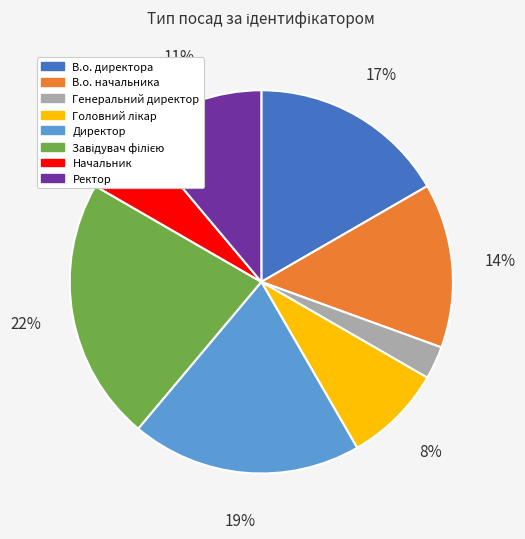

To the nearest percent, what is the difference between the largest and smallest slice percentages?

19%